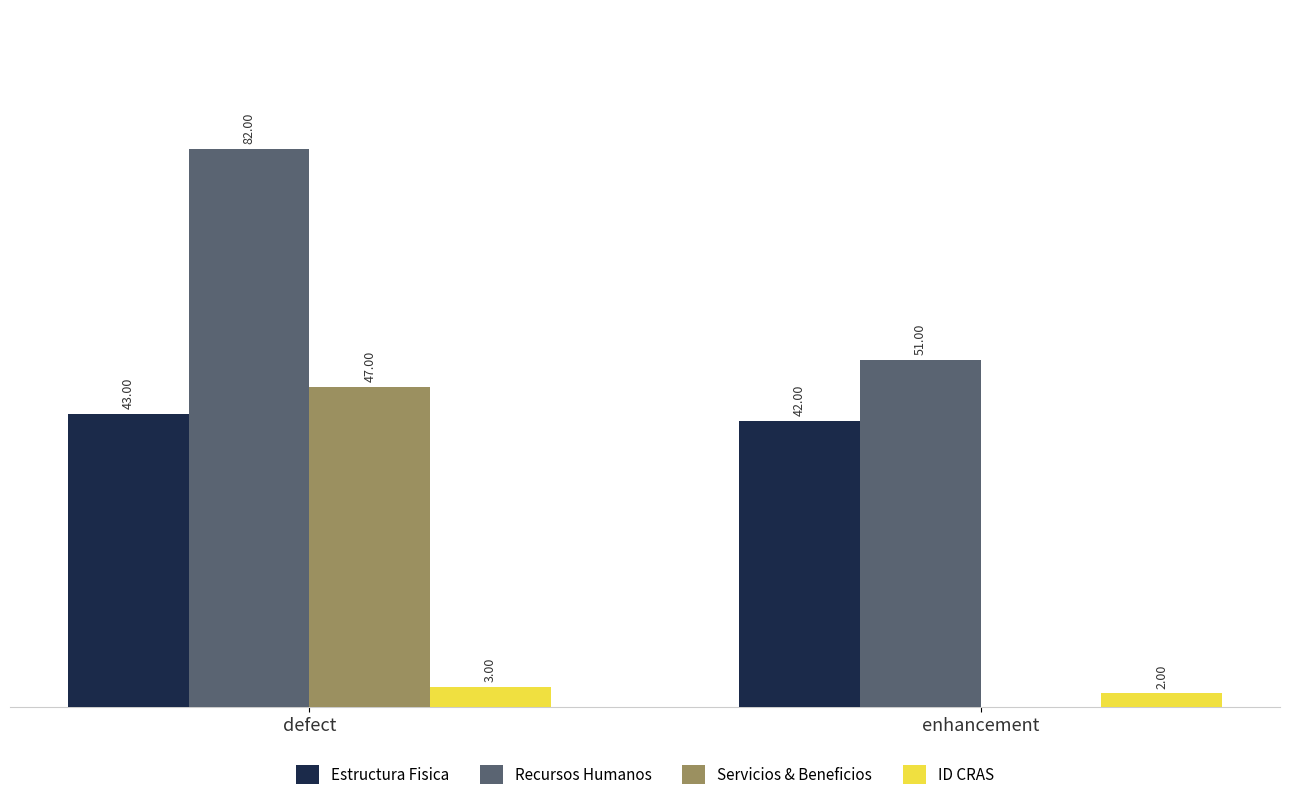

Where is Estructura Fisica nearest to the value 42?

enhancement